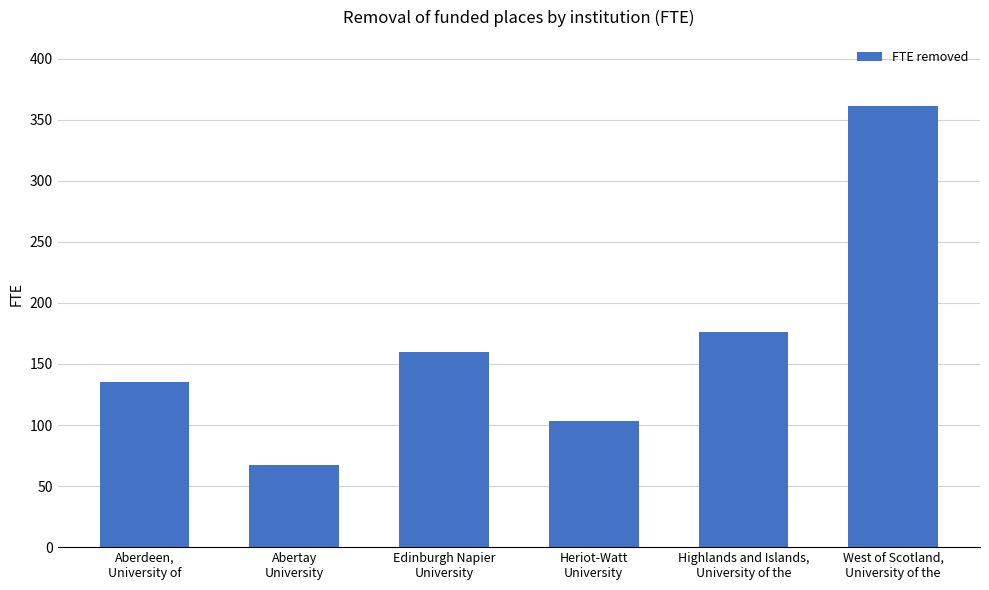

What is the sum of the values at Heriot-Watt
University and West of Scotland,
University of the?

464.5